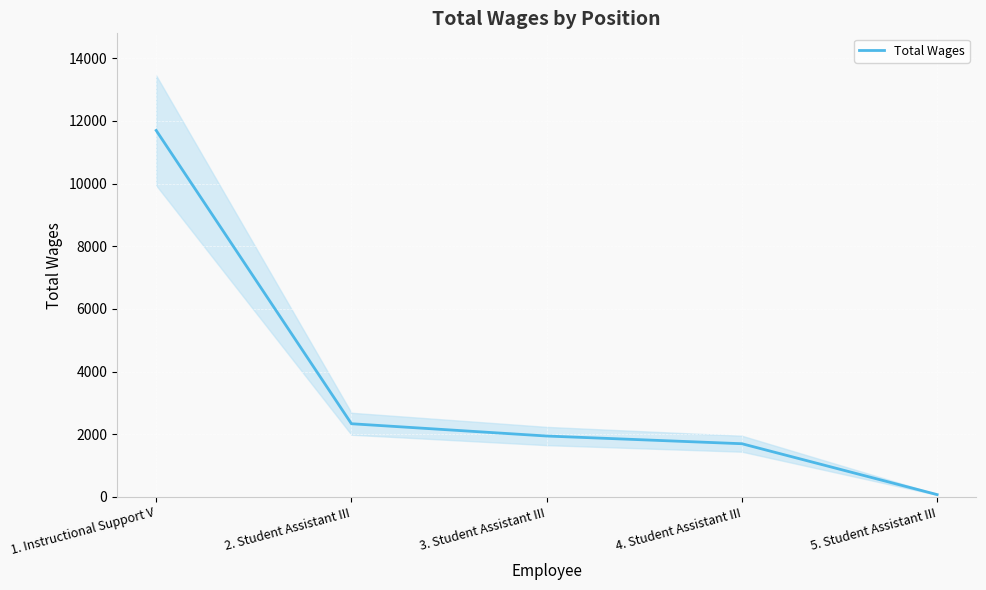

What is the greatest value displayed?

11697